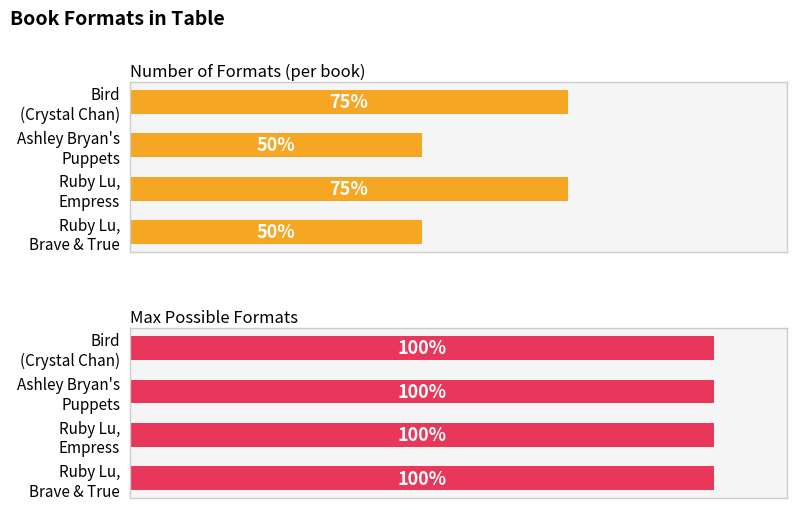

At how many categories does at least one series exceed 1?

4